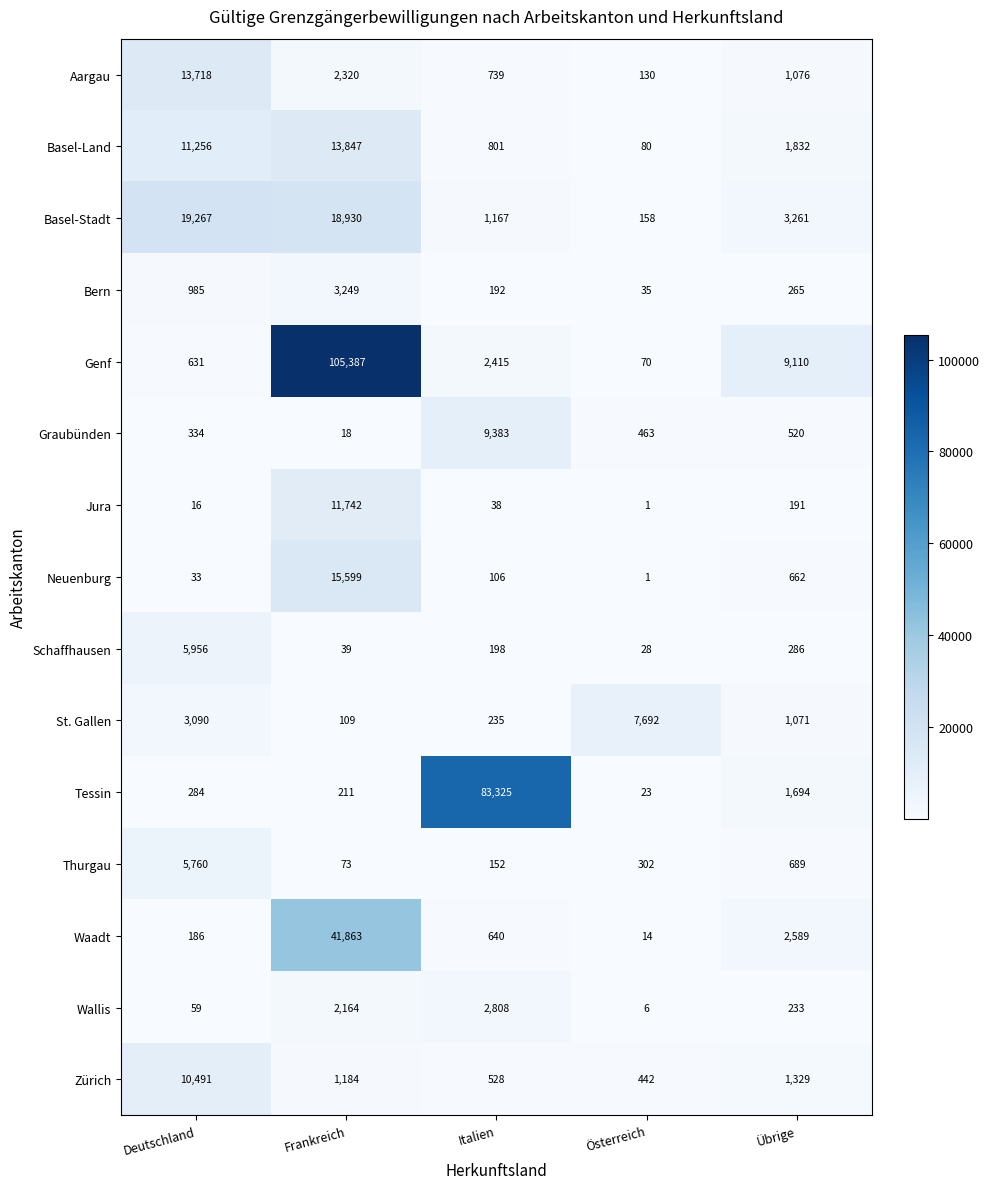

What is the difference between the Tessin values at Frankreich and Übrige?

1483